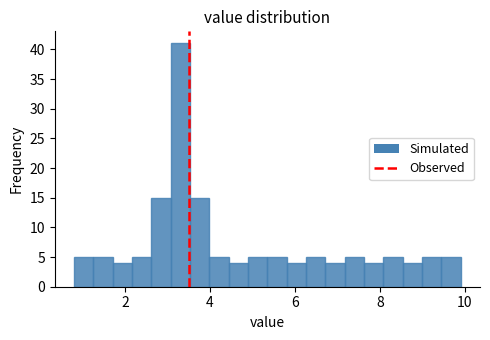

Read against the x-axis, roughly where is the centre of the tallest bar?

3.4